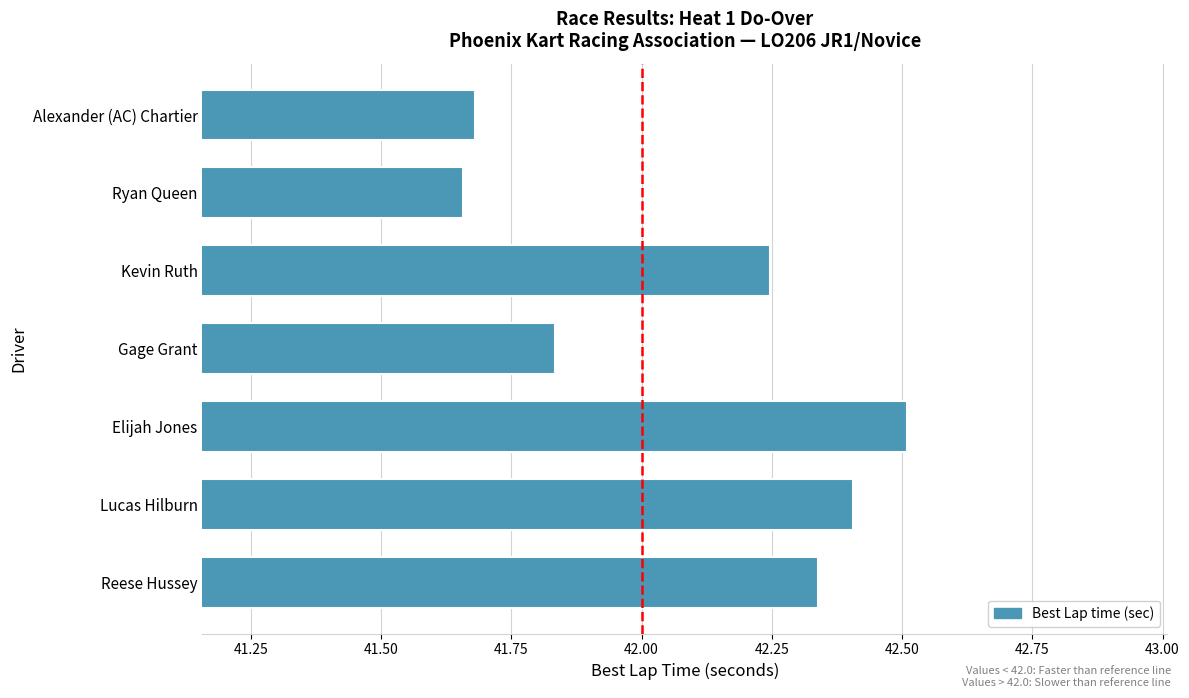

What is the greatest value displayed?

42.5